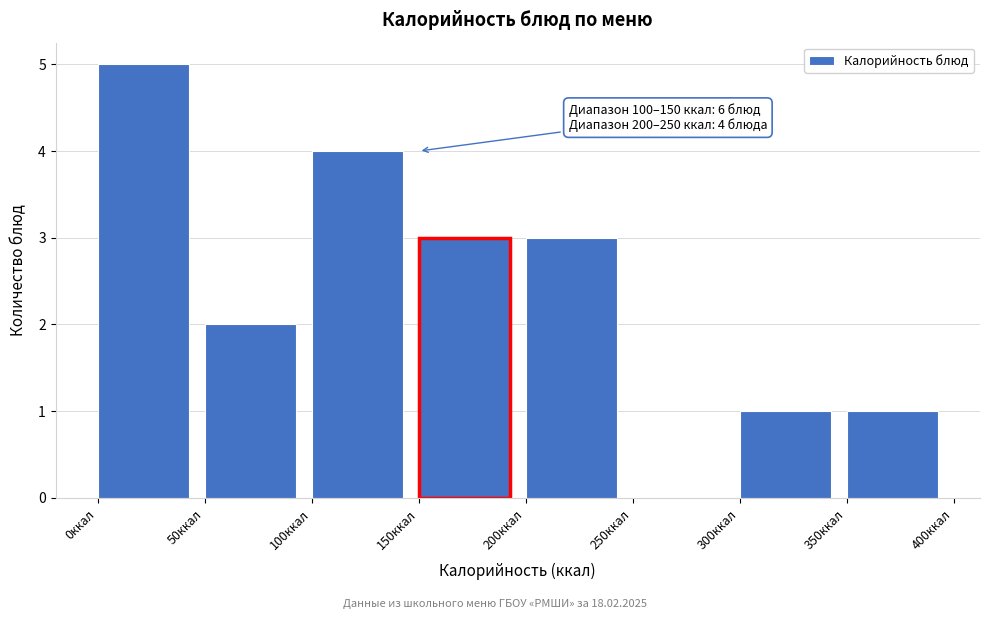

Which range on the x-axis has the tallest bar?

0 to 50